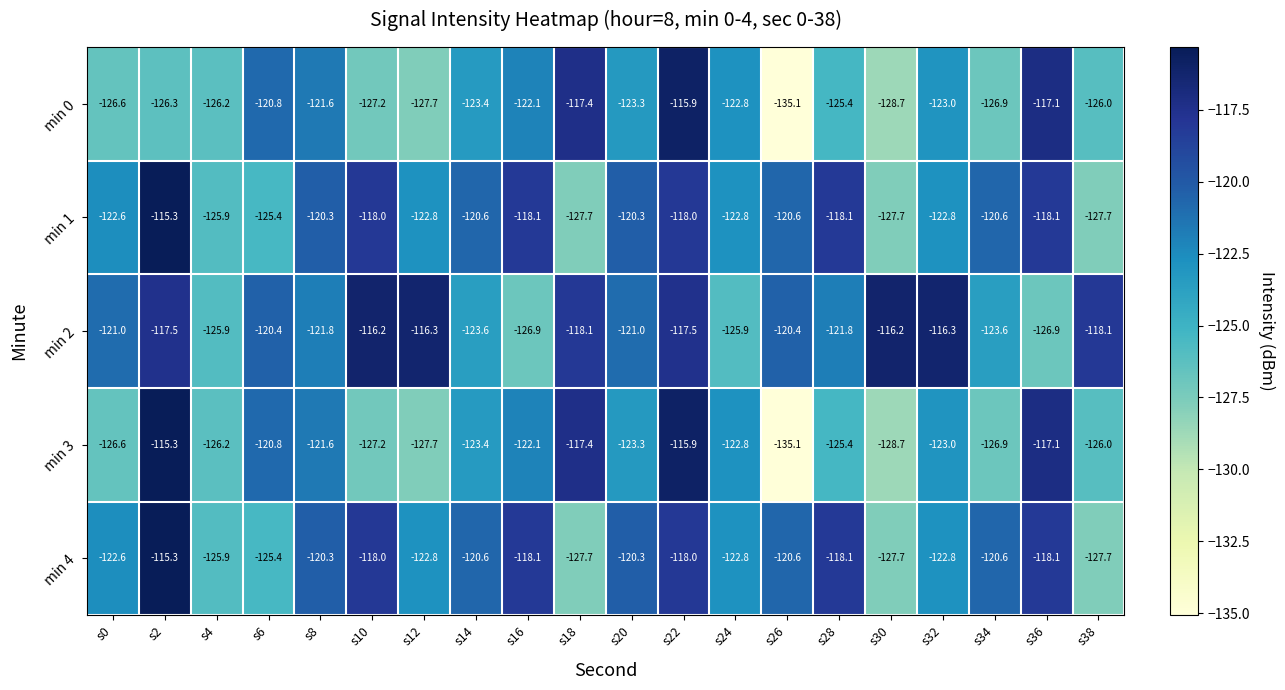

The min 4 series shows -80.1 at s6. True or false?

False